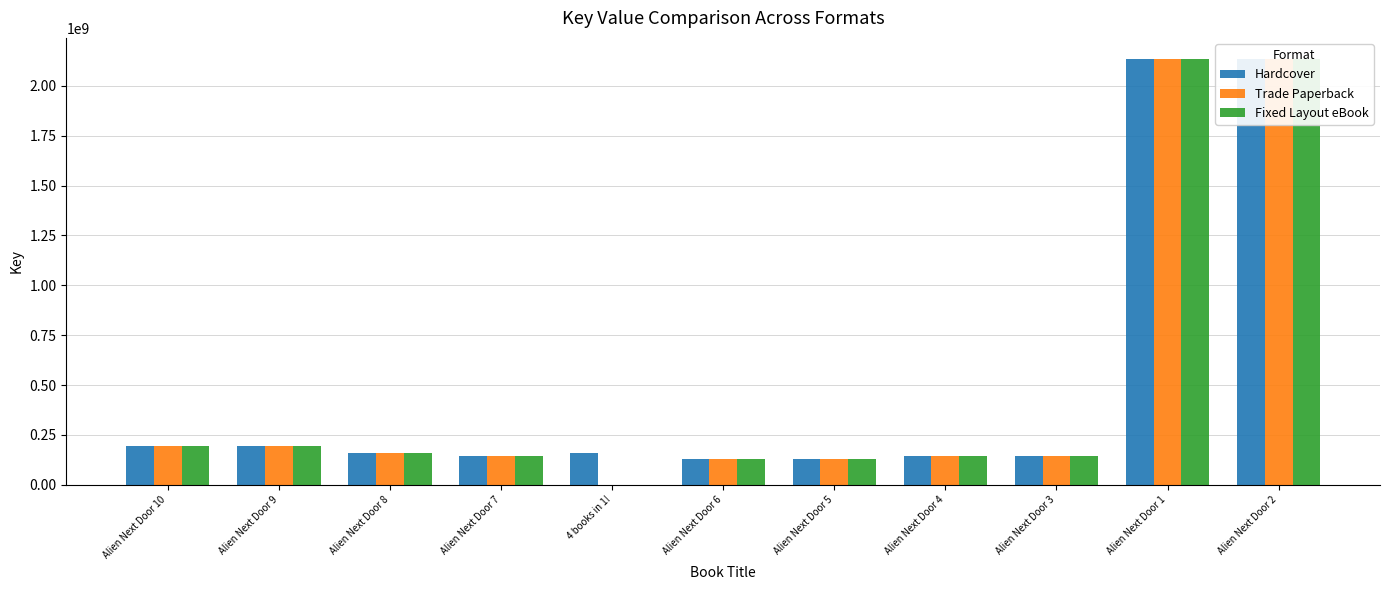

True or false: Hardcover has a value of 161841428 at 4 books in 1!.

True